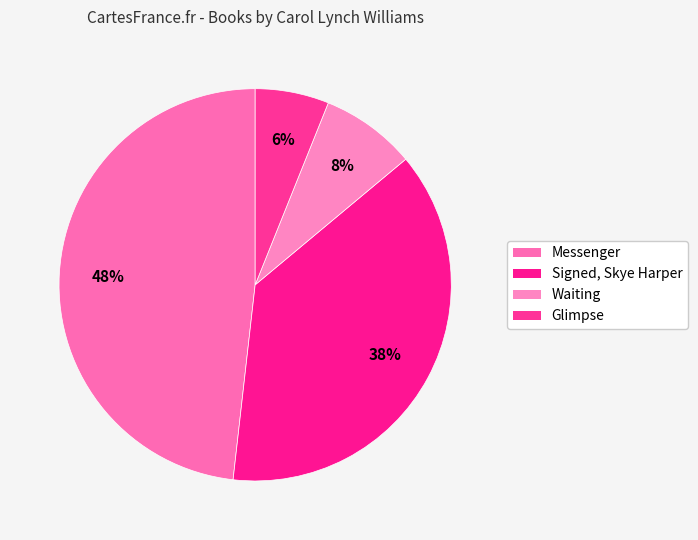

Count the number of slices in the pie.

4